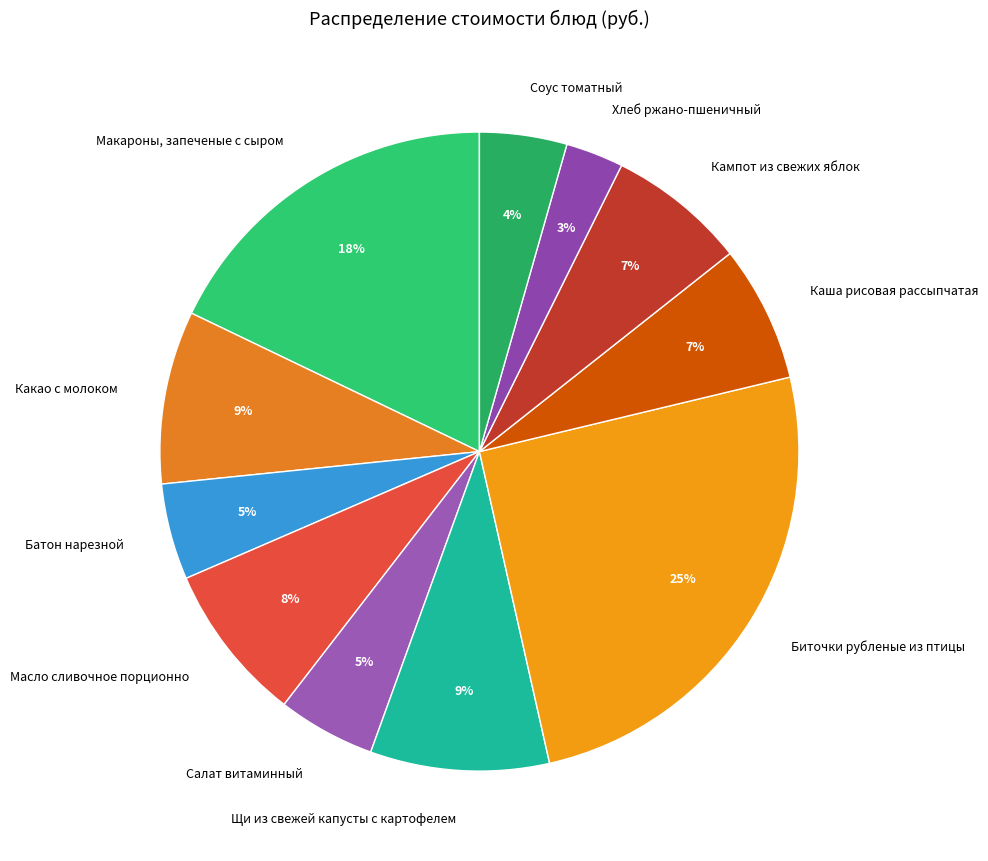

Count the number of slices in the pie.

11